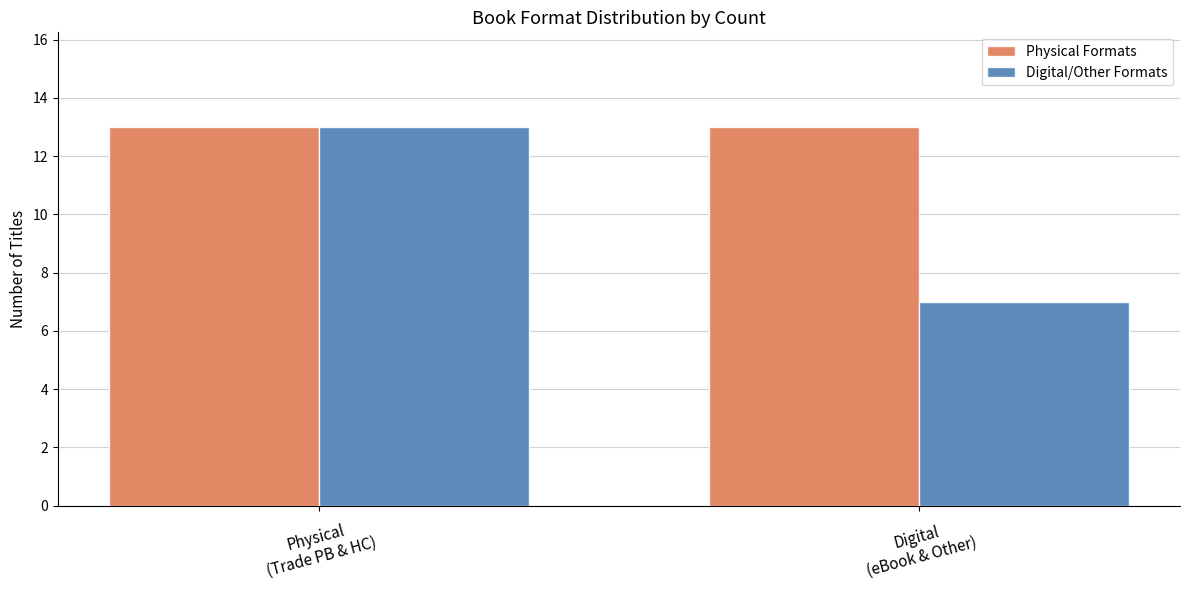

What is the smallest value displayed?

7